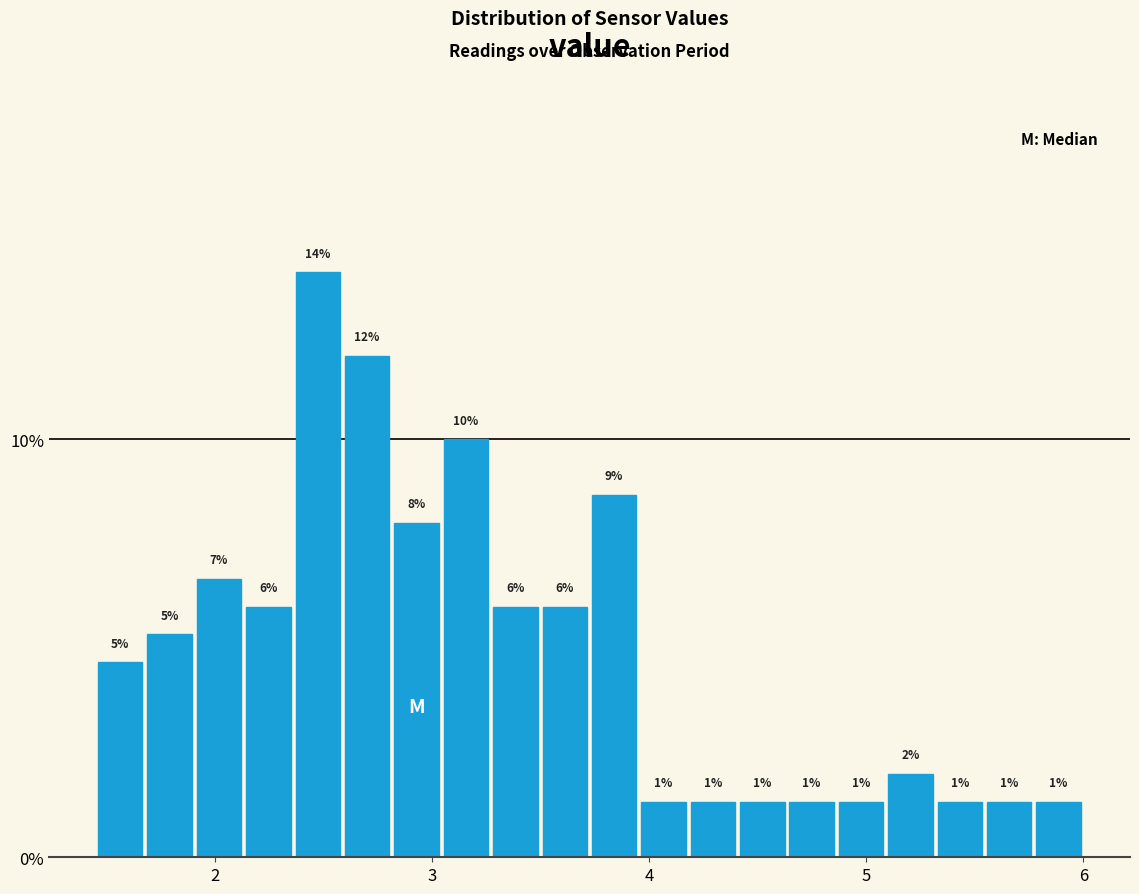

Read against the x-axis, roughly where is the centre of the tallest bar?

2.5